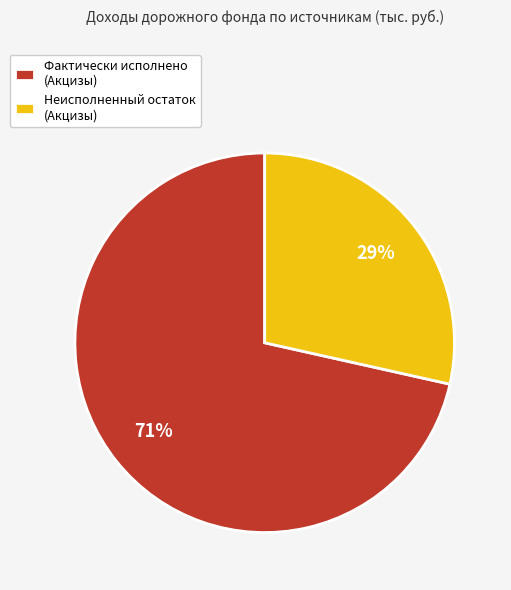

Rank the categories by value from highest to lowest.

Фактически исполнено (Акцизы), Неисполненный остаток (Акцизы)